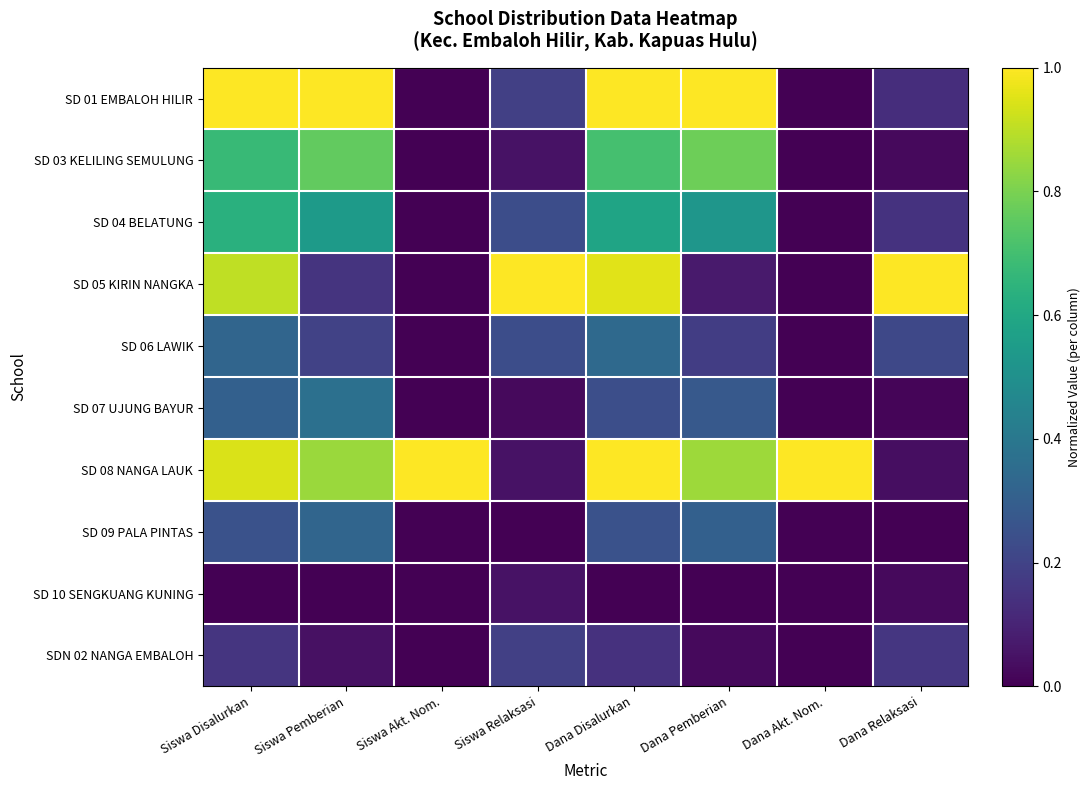

Rank the series by their maximum value, from lowest to highest.

SD 10 SENGKUANG KUNING, SDN 02 NANGA EMBALOH, SD 09 PALA PINTAS, SD 06 LAWIK, SD 07 UJUNG BAYUR, SD 04 BELATUNG, SD 03 KELILING SEMULUNG, SD 01 EMBALOH HILIR, SD 05 KIRIN NANGKA, SD 08 NANGA LAUK